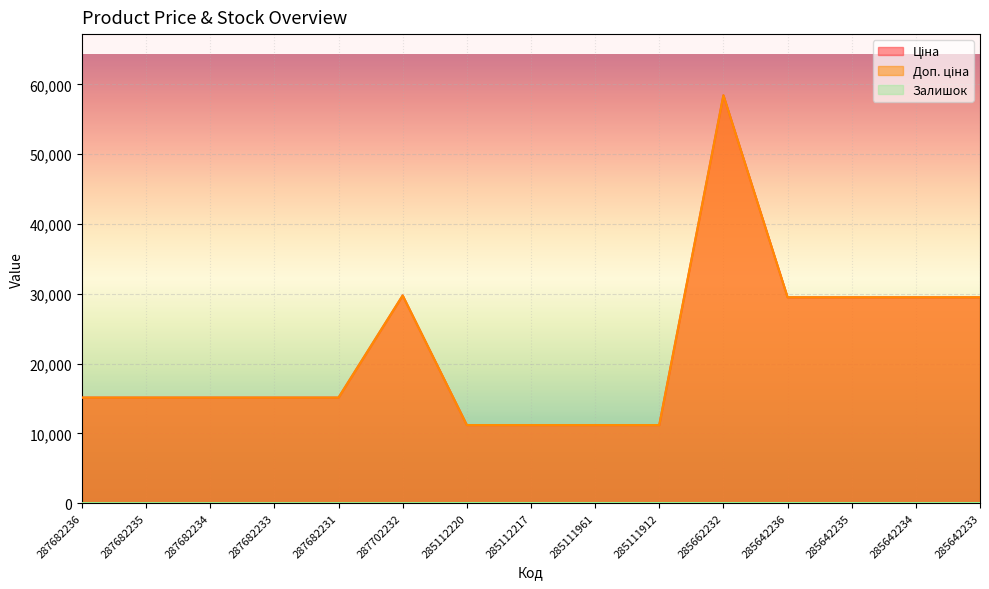

At which category is the sum across all series the highest?

285662232